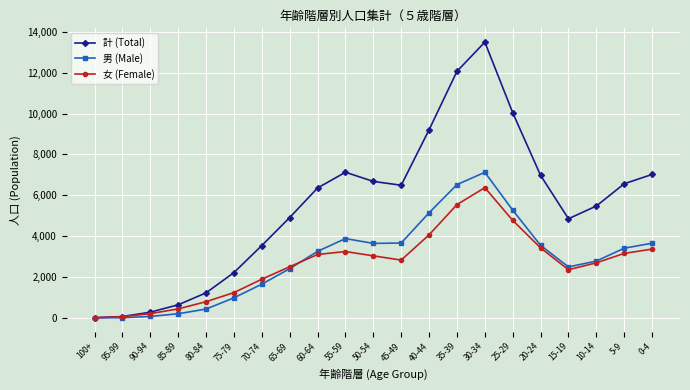

At which category is the sum across all series the highest?

30-34